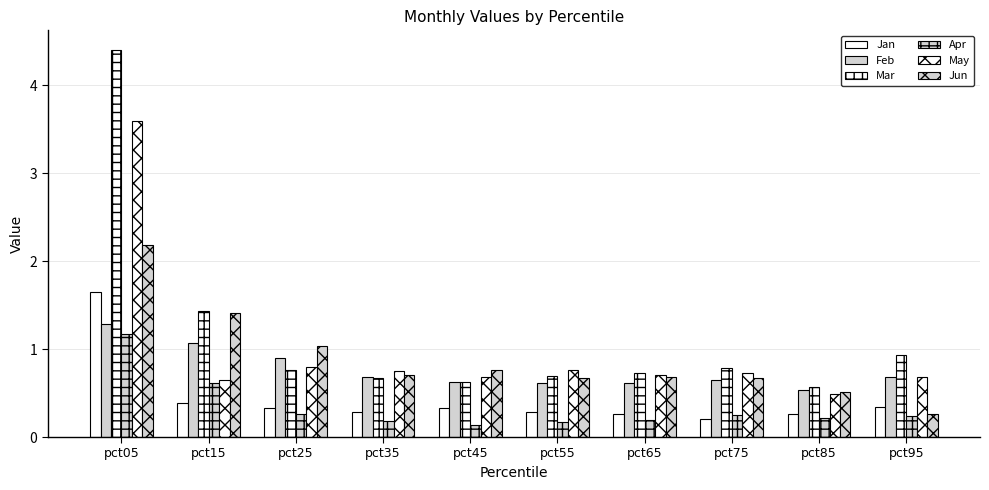

At which category is the sum across all series the highest?

pct05